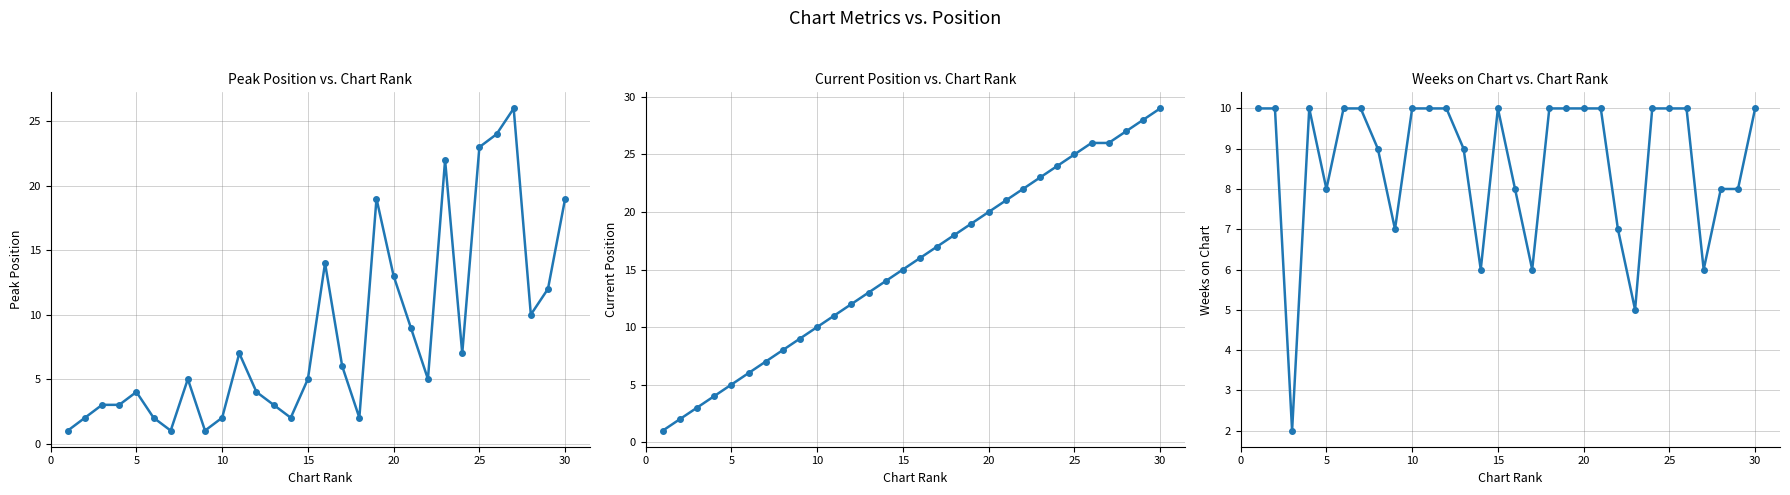

Which series ends up on top after the final intersection of Current Position and Weeks on Chart?

Current Position